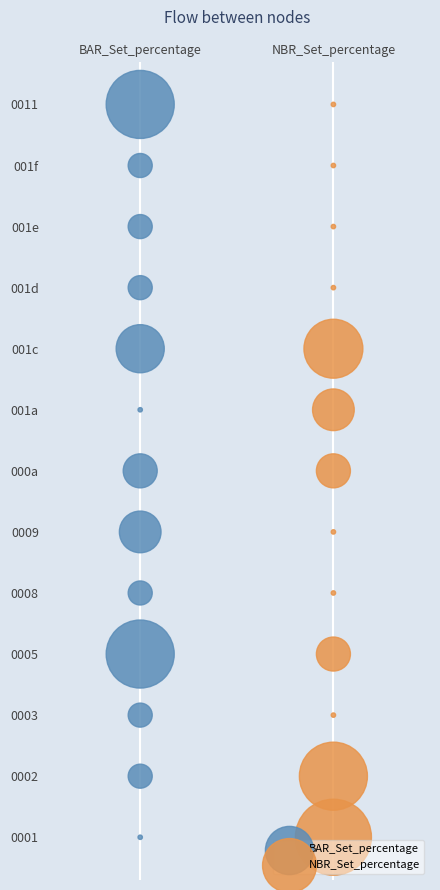

What are all the series names shown in the legend?

BAR_Set_percentage, NBR_Set_percentage